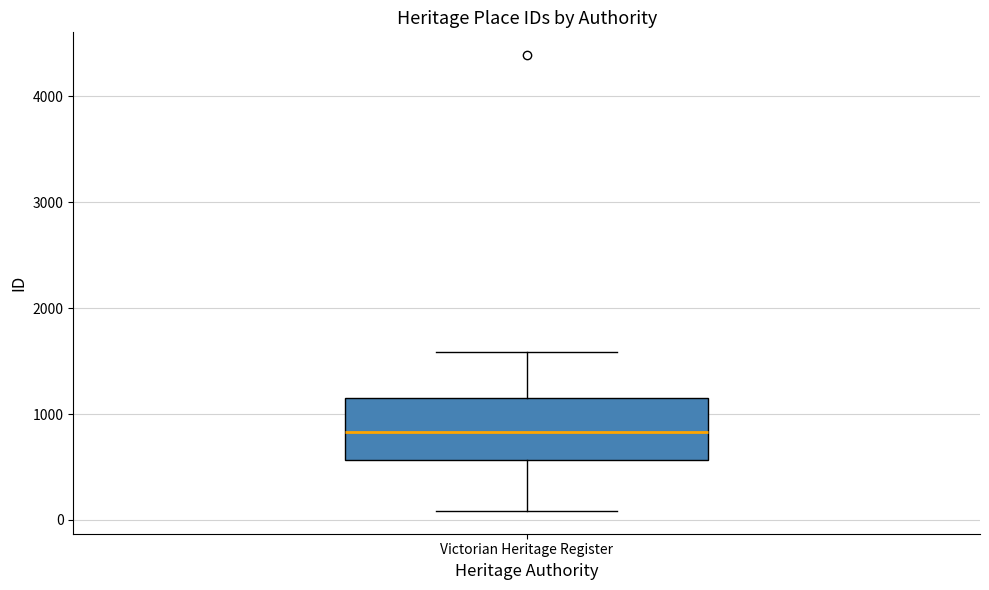

Where is the lower edge of the box for Victorian Heritage Register on the y-axis? The values are not printed on the chart, so give them approximately, as read against the axis.

600